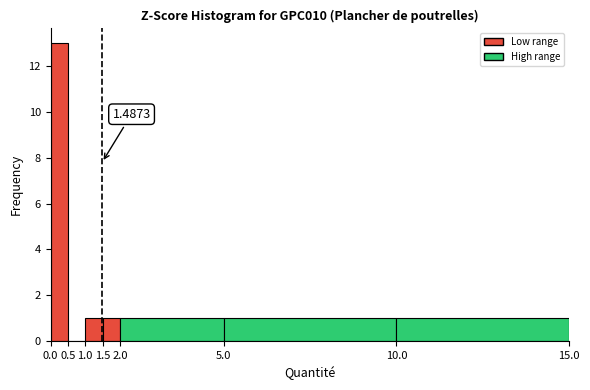

Which range on the x-axis has the tallest bar?

0.0 to 0.5